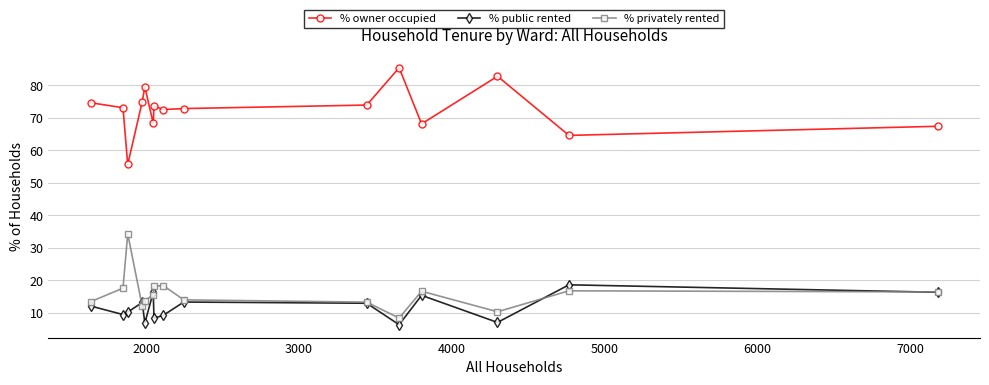

True or false: % owner occupied and % privately rented cross at least once.

False